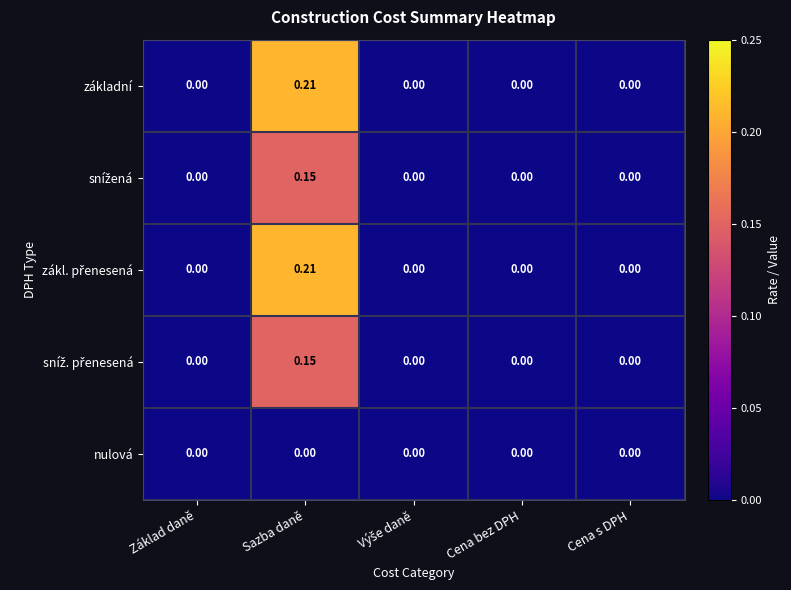

Between Cena s DPH and Výše daně, which is larger?

Cena s DPH